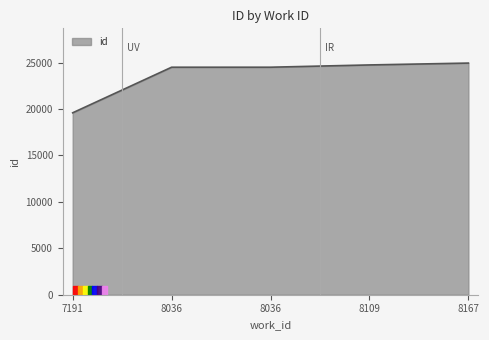

Reading left to right, what are all the values shown in this chart?

7191=19595	8036=24505	8036=24506	8109=24751	8167=24951